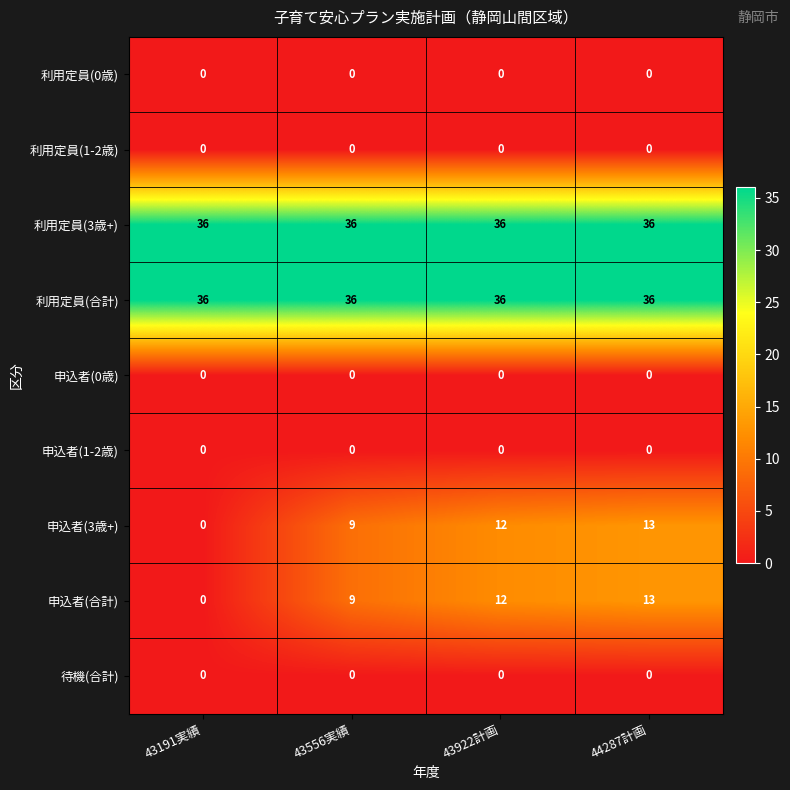

Is it true that 申込者(0歳) equals 0 at 44287計画?

True